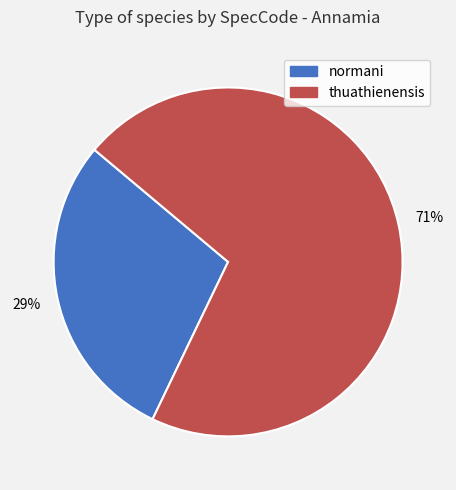

True or false: normani accounts for 21% of the total.

False